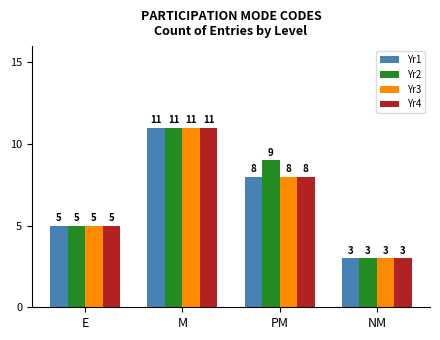

At which category does the chart reach its peak across all series?

M